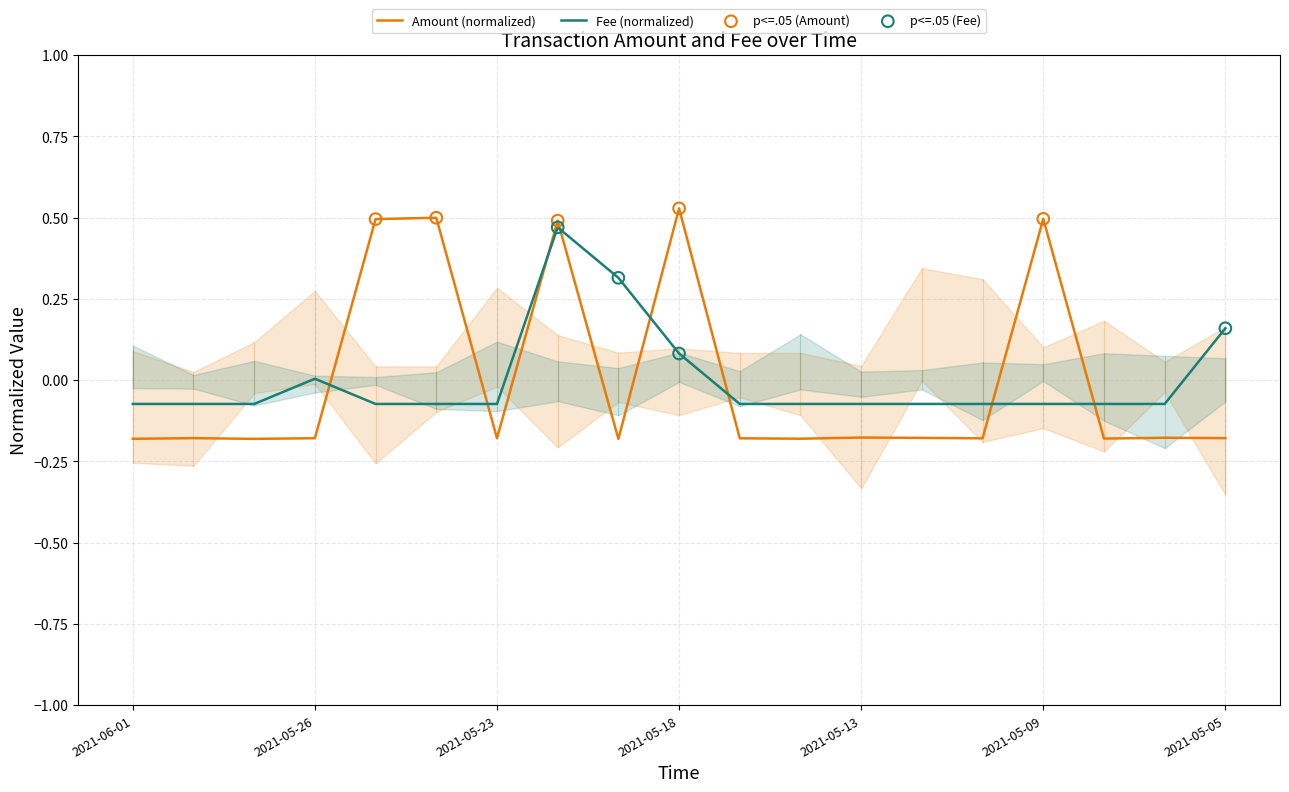

True or false: Amount (normalized) and Fee (normalized) intersect in this chart.

True